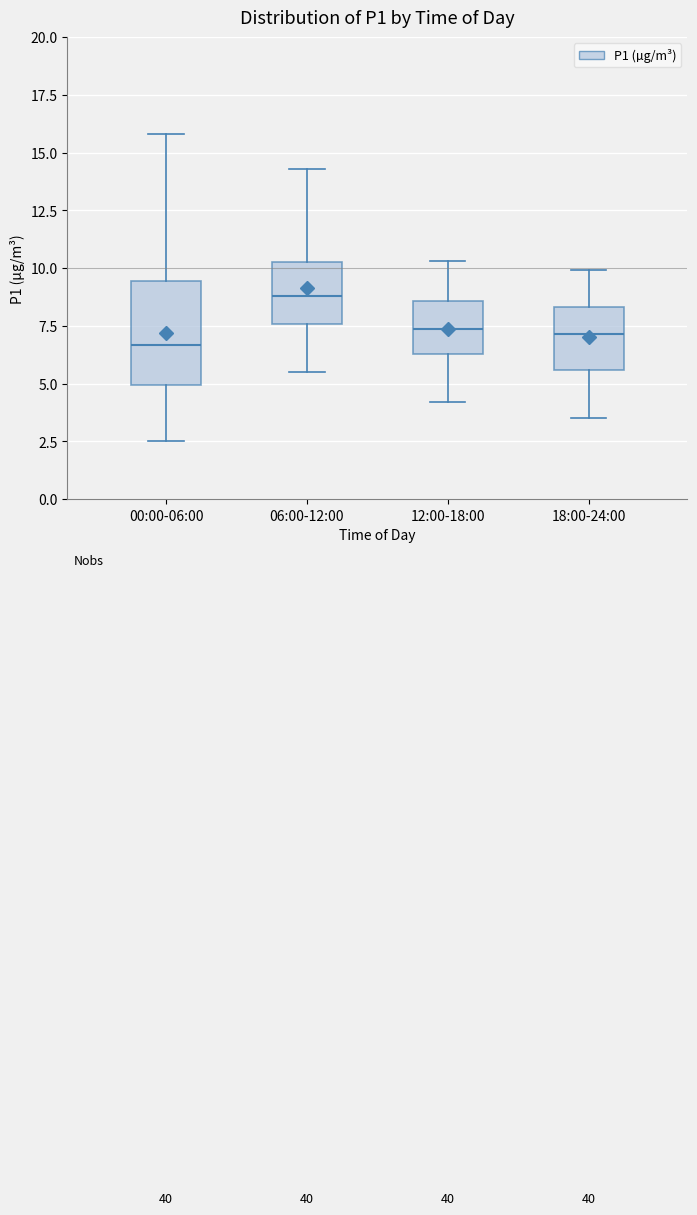

Reading left to right, read every box against the y-axis: the position of its median line, the range the box covers, and the ends of its whiskers. The values are not printed on the chart, so give them approximately, as read against the axis.

00:00-06:00: median 6.5, box 5.0 to 9.5, whiskers 2.5 to 16.0
06:00-12:00: median 9.0, box 7.5 to 10.5, whiskers 5.5 to 14.5
12:00-18:00: median 7.5, box 6.5 to 8.5, whiskers 4.0 to 10.5
18:00-24:00: median 7.0, box 5.5 to 8.5, whiskers 3.5 to 10.0